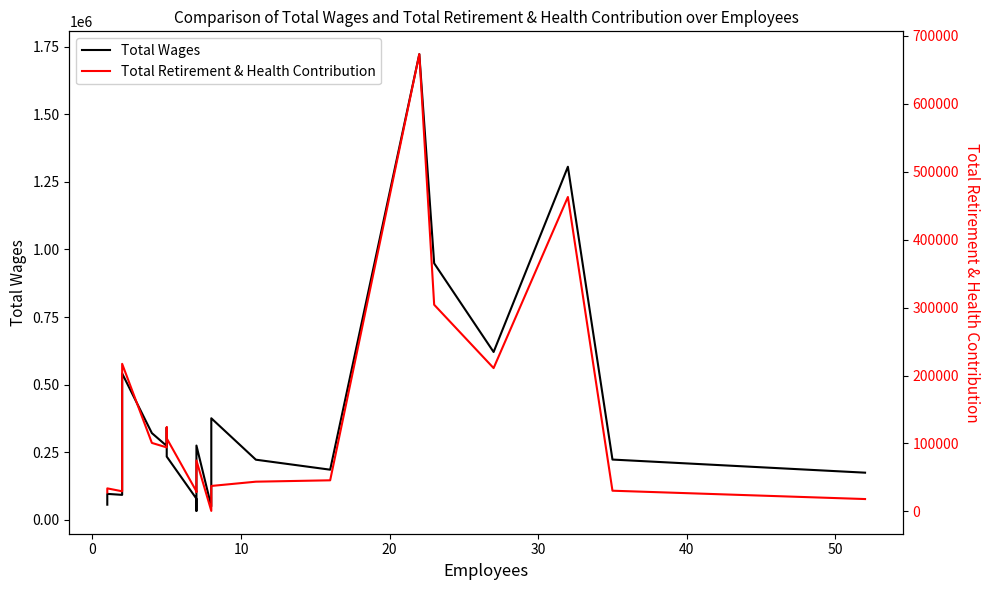

How many data points in Total Wages are less than 233385?

11